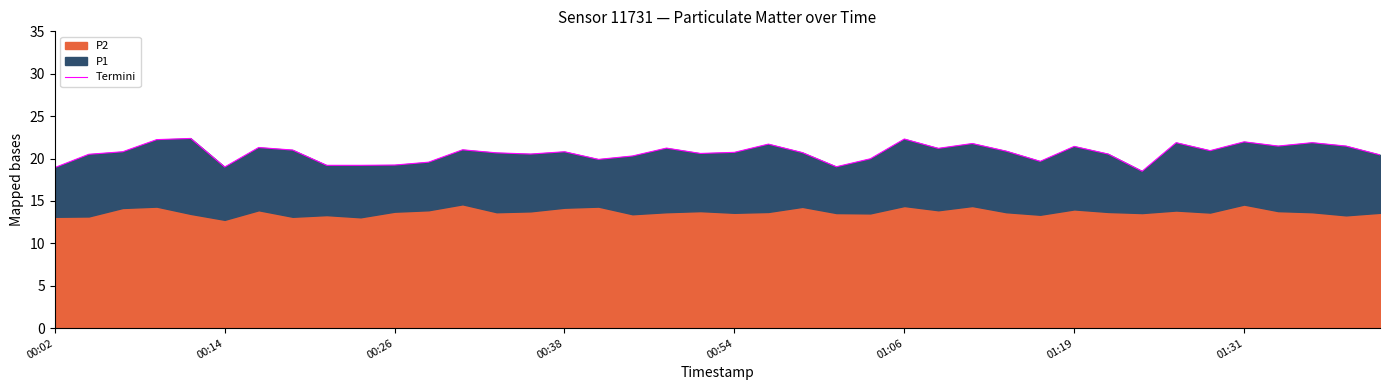

Which has a higher value, 34 or 16?

34